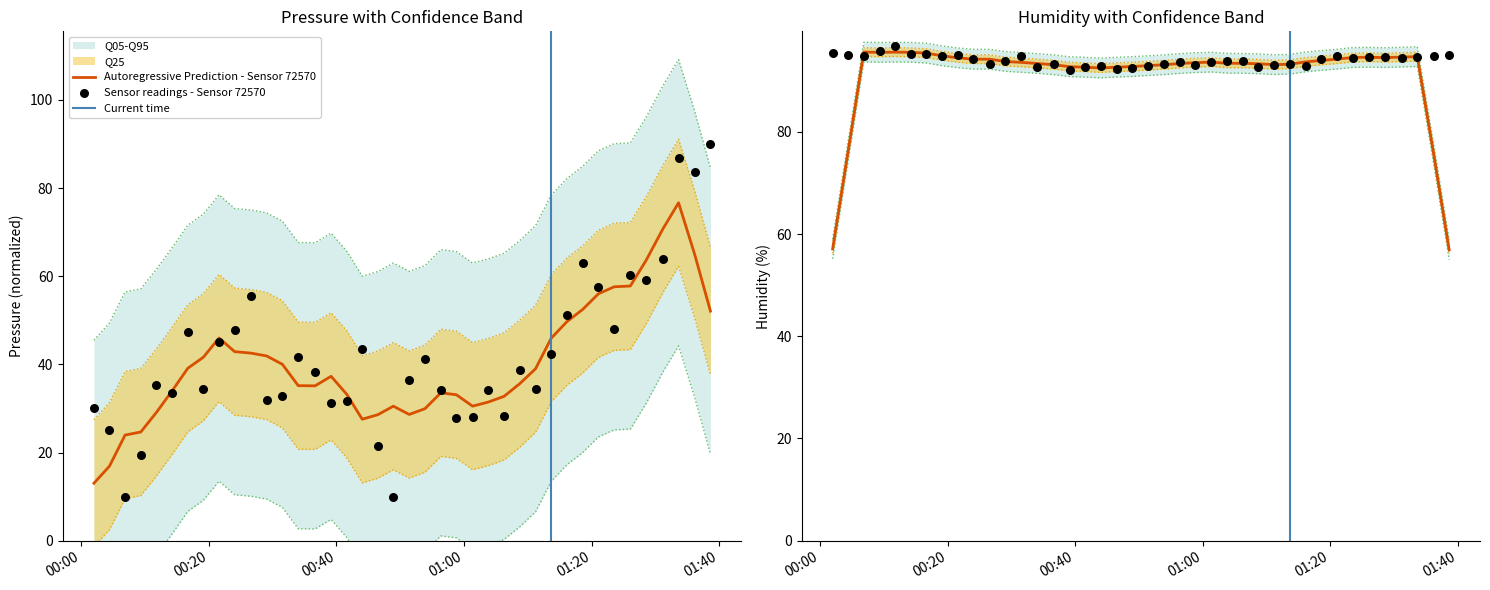

Which series has the largest total across all categories?

humidity